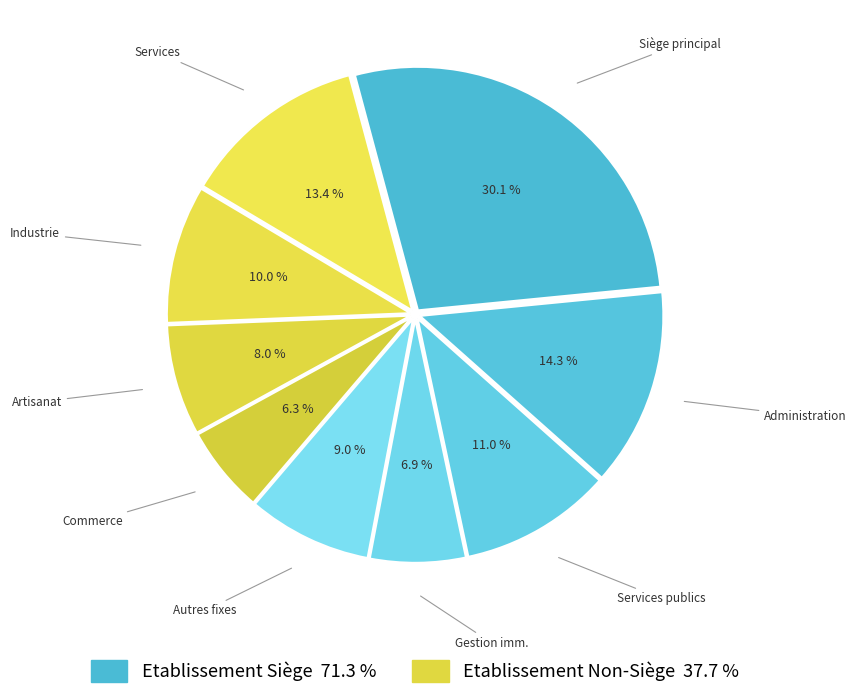

Does true account for over 50% of the chart?

Yes